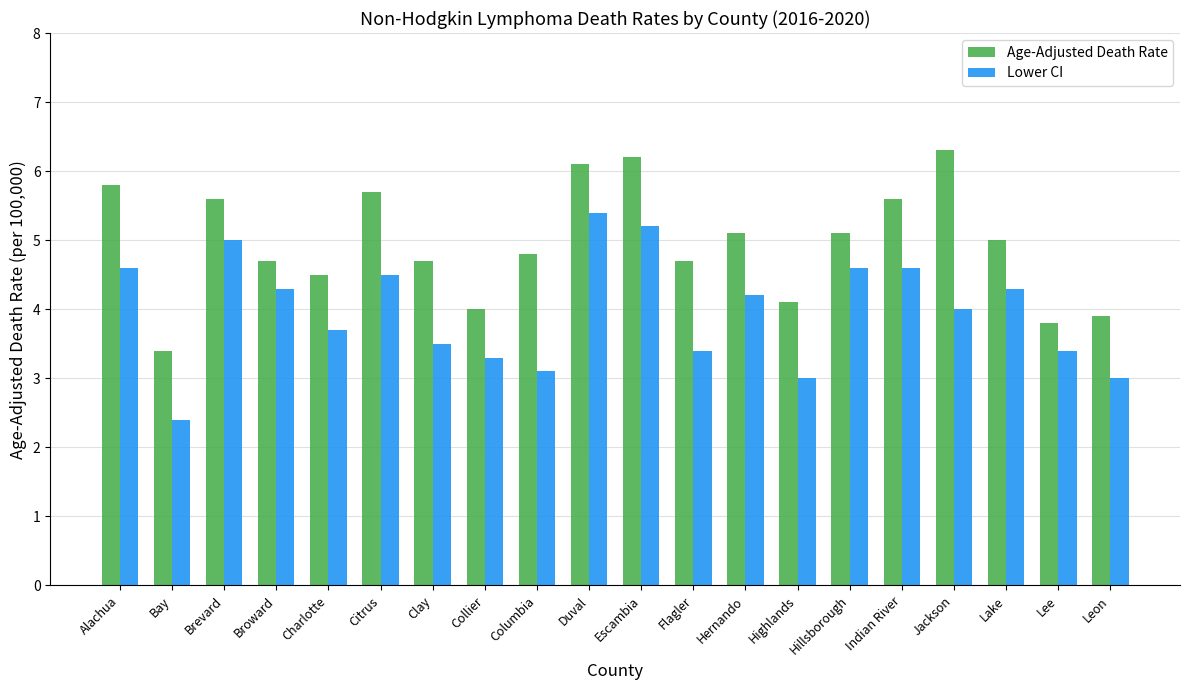

What is the total value across all series at Lake?

9.3